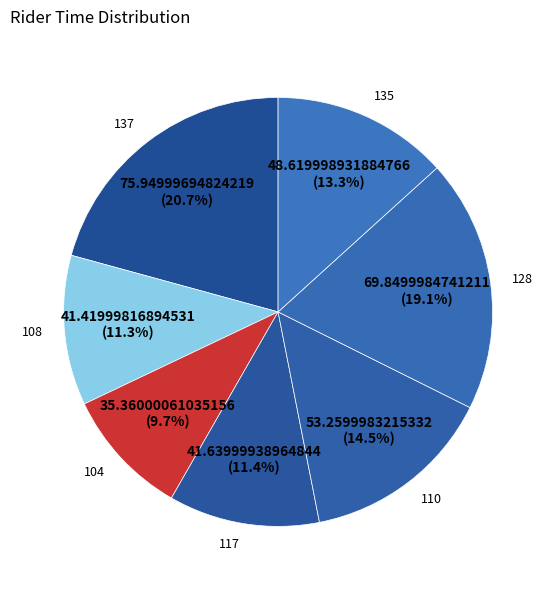

Is there a majority slice in this chart?

No